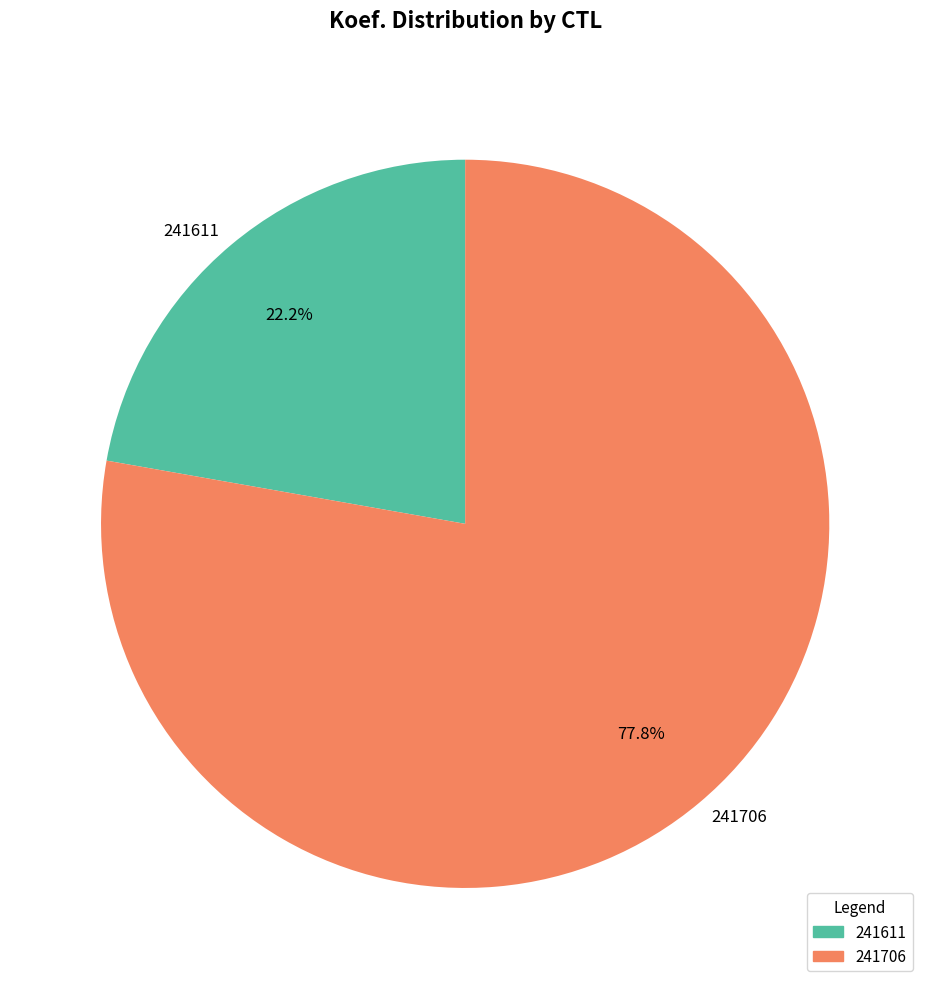

Which category has the biggest portion of the pie?

241706